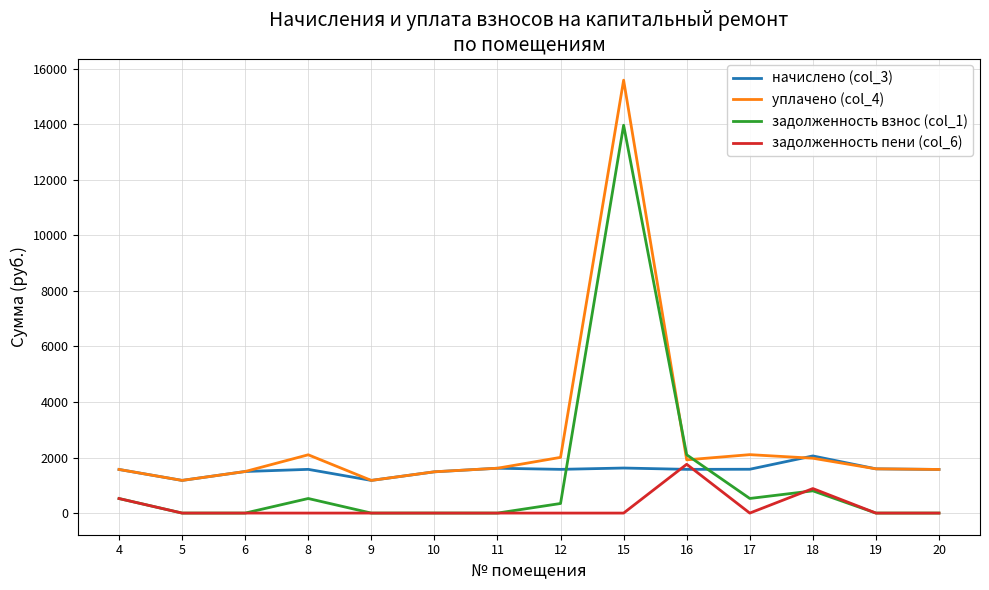

What is the highest value of the задолженность взнос (col_1) series?

13966.0